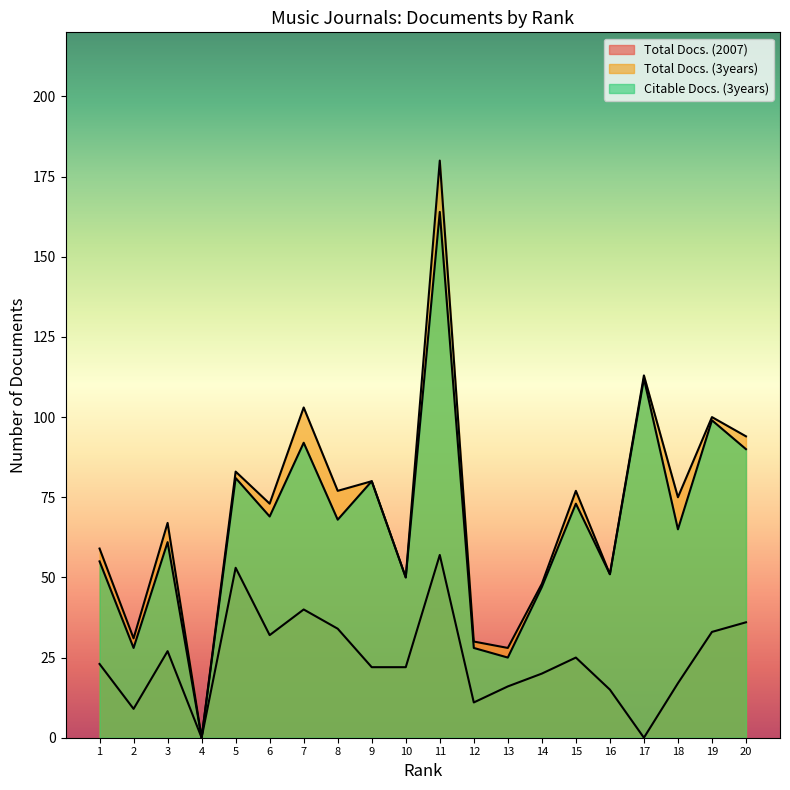

The Citable Docs. (3years) series shows 80 at 9. True or false?

True